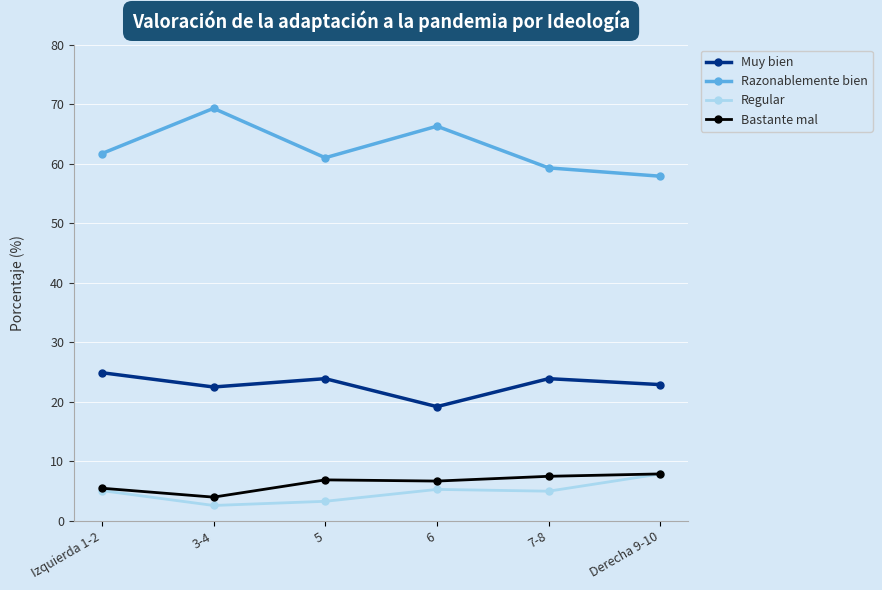

Which category has the lowest value across all series?

3-4